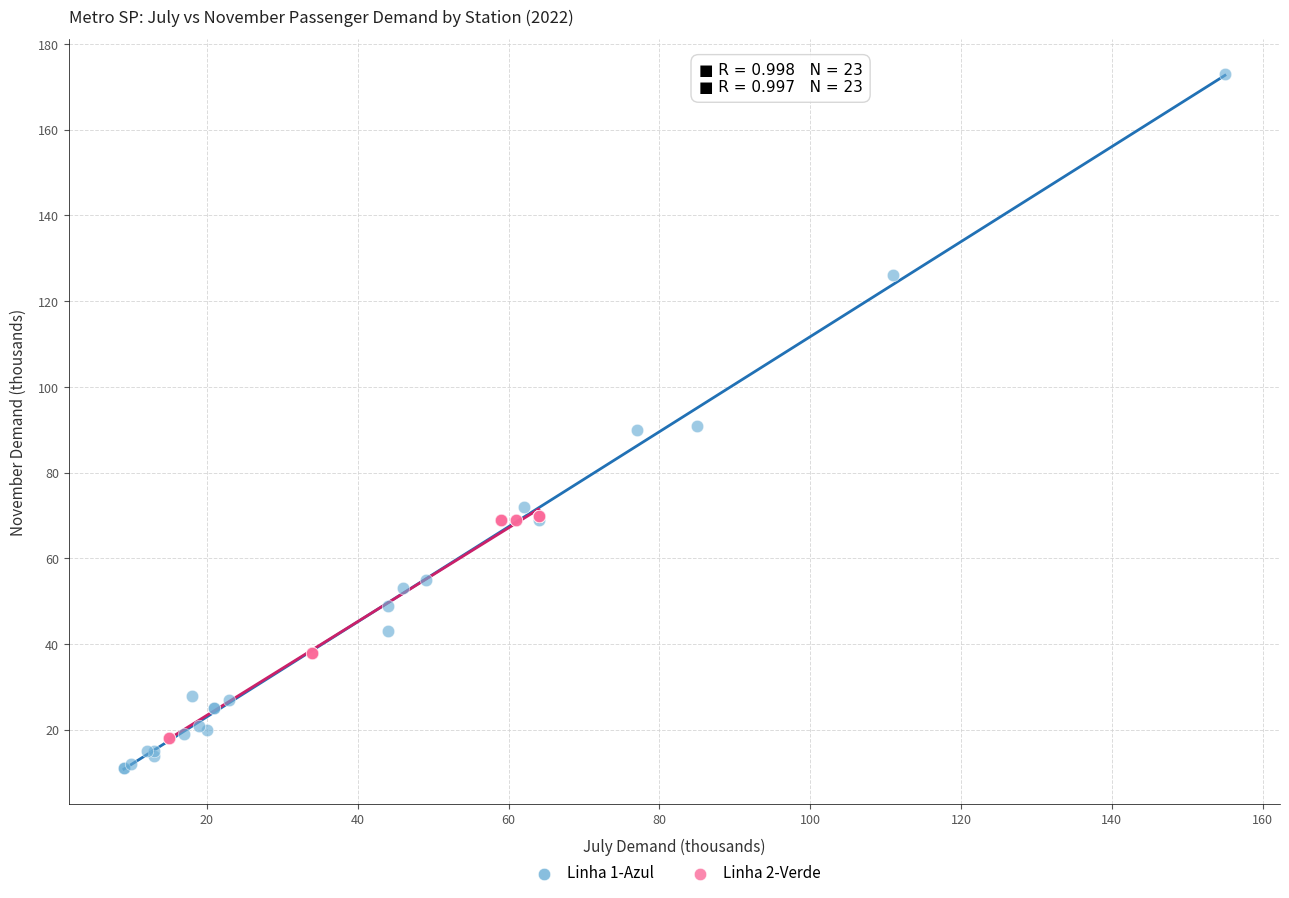

Which series has the largest Y range (max minus min)?

Linha 1-Azul